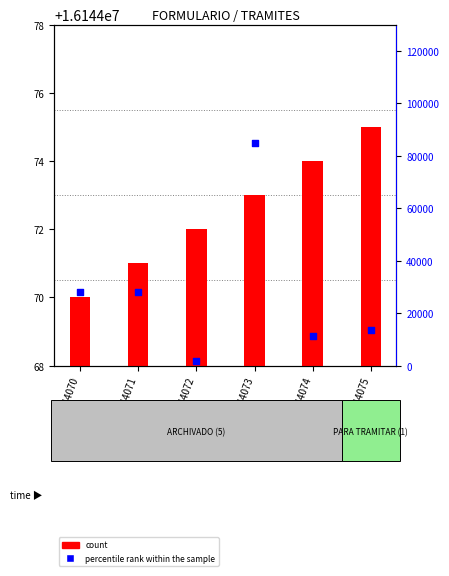

Is the value of count at 16144075 greater than the value of percentile rank within the sample at 16144071?

Yes